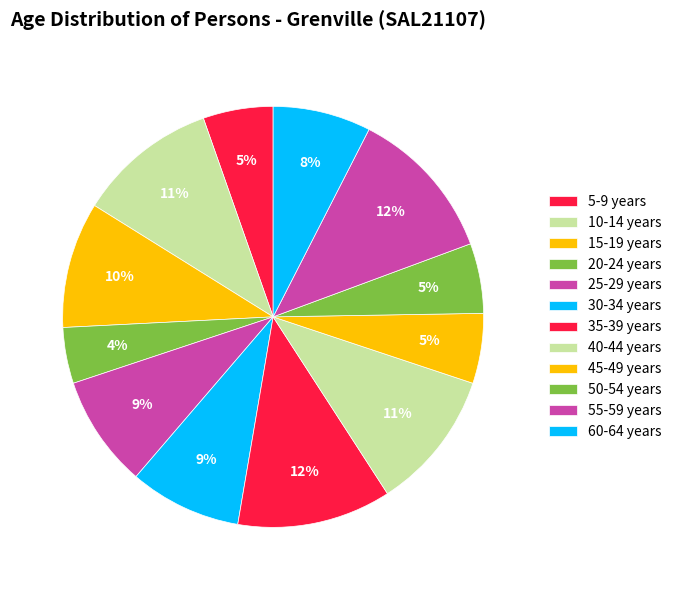

Approximately how many times larger is the value at 50-54 years compared to 15-19 years?

0.6